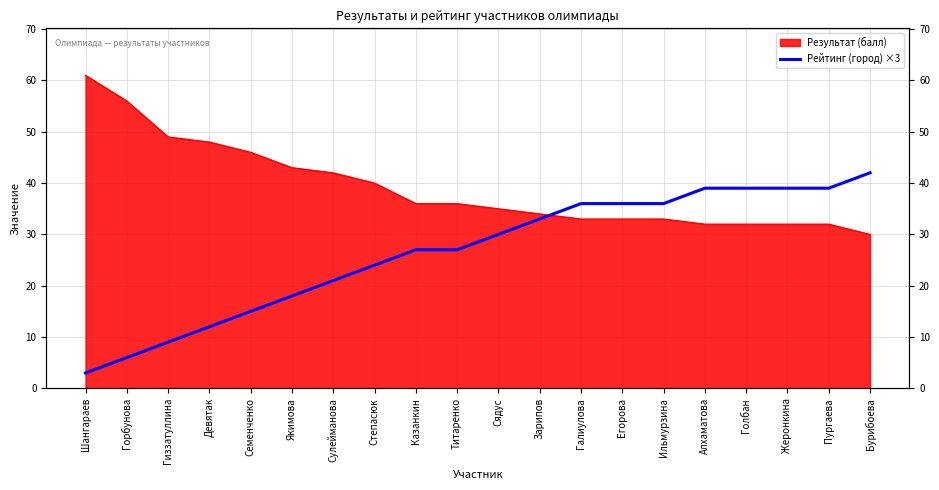

What is the label of the 13th point from the right?

Степасюк